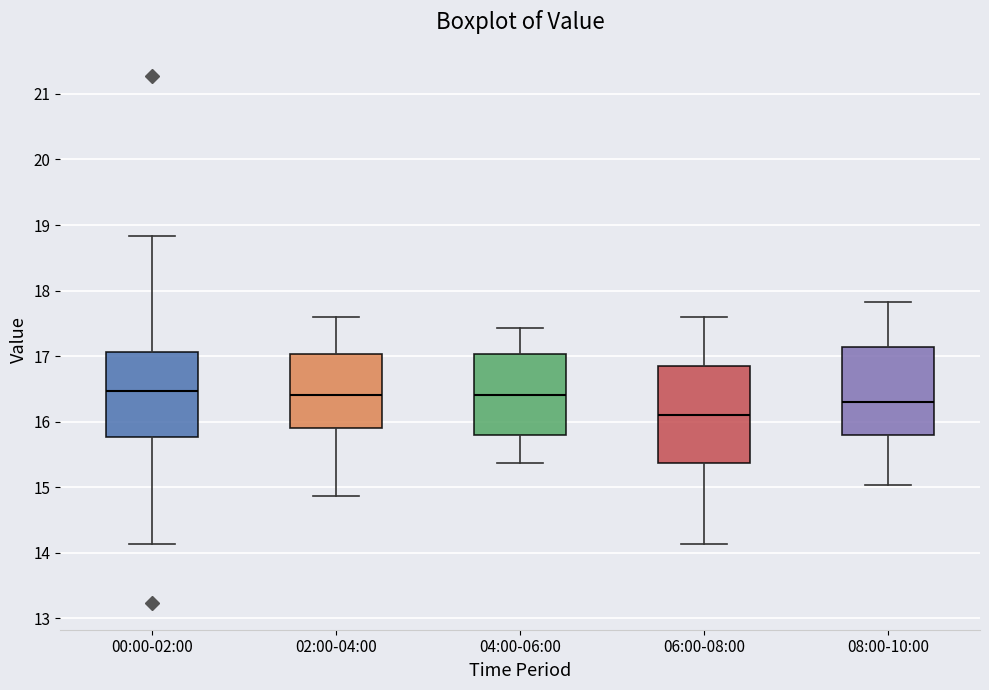

Comparing the boxes themselves (not the whiskers), which one is the tallest?

06:00-08:00